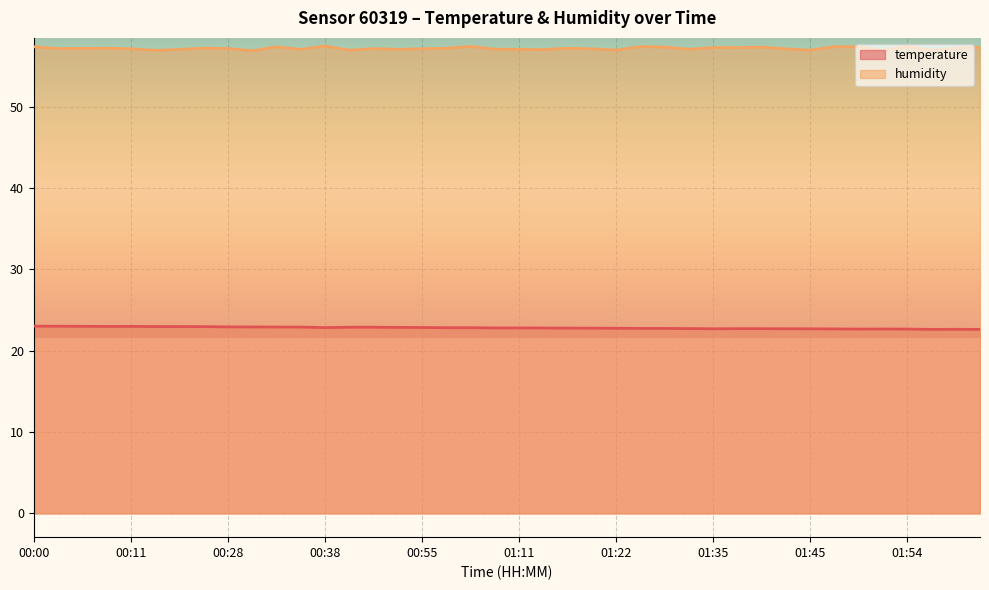

What is the label of the 39th point from the right?

00:03